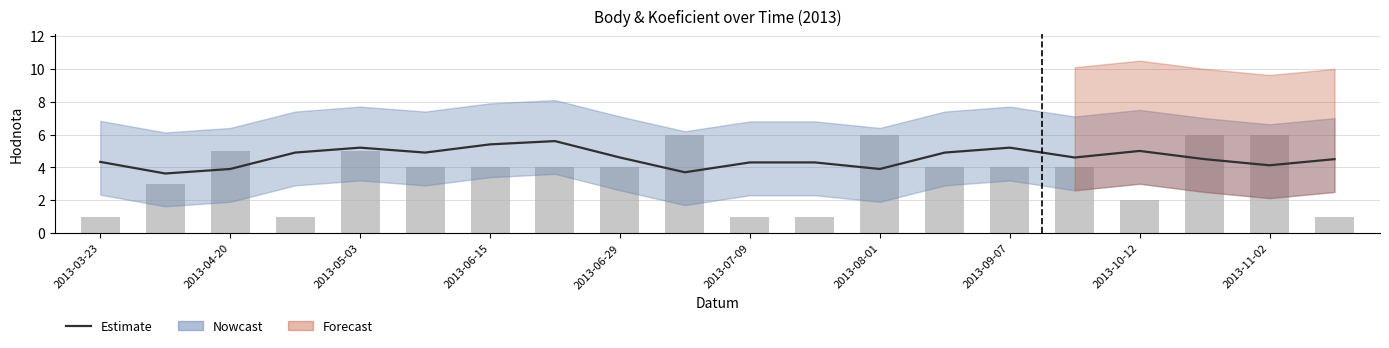

Reading right to left, transcribe all the data shown in this chart.

Estimate: 4.5	4.1	4.5	5.0	4.6	5.2	4.9	3.9	4.3	4.3	3.7	4.6	5.6	5.4	4.9	5.2	4.9	3.9	3.6	4.3
Koeficient: 1.0	6.0	6.0	2.0	4.0	4.0	4.0	6.0	1.0	1.0	6.0	4.0	4.0	4.0	4.0	5.0	1.0	5.0	3.0	1.0